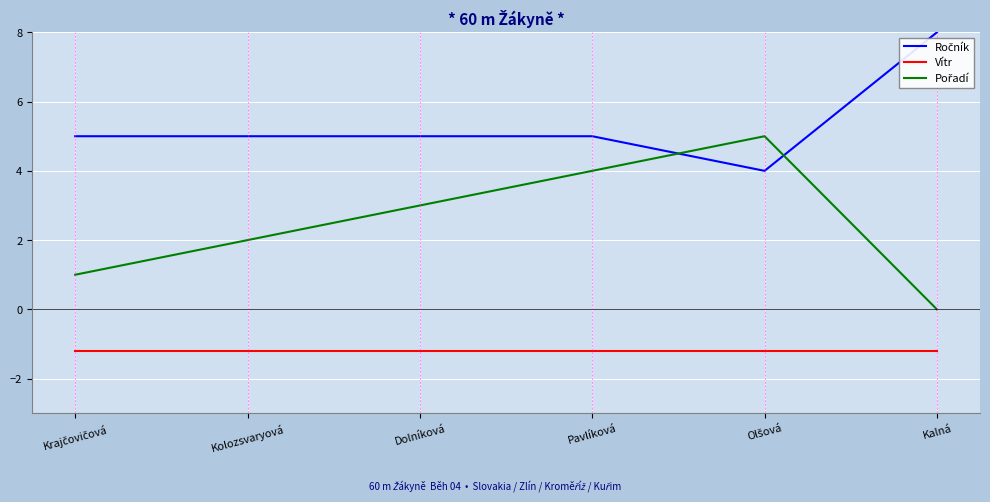

What is the maximum value shown in the chart?

8.0